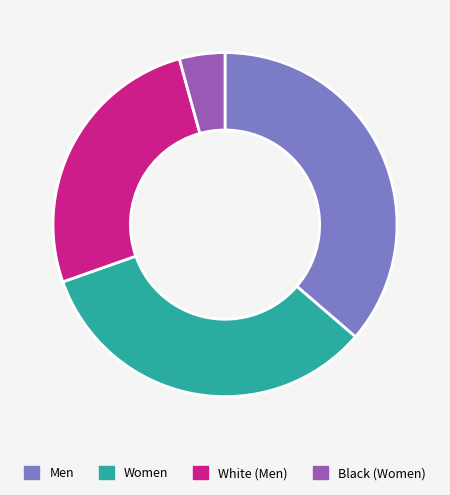

Which category has the smallest portion of the pie?

Black (Women)